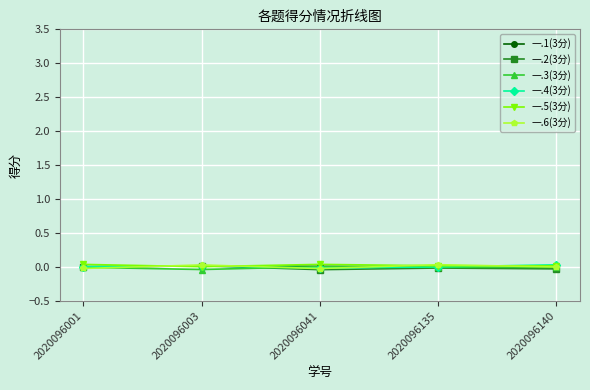

Reading left to right, list all the values displayed in this chart.

一.1(3分): 0.0	0.0	0.0	0.0	-0.0
一.2(3分): -0.0	0.0	-0.0	-0.0	-0.0
一.3(3分): -0.0	-0.0	0.0	-0.0	-0.0
一.4(3分): 0.0	0.0	-0.0	0.0	0.0
一.5(3分): 0.0	0.0	0.0	0.0	0.0
一.6(3分): -0.0	0.0	-0.0	0.0	-0.0